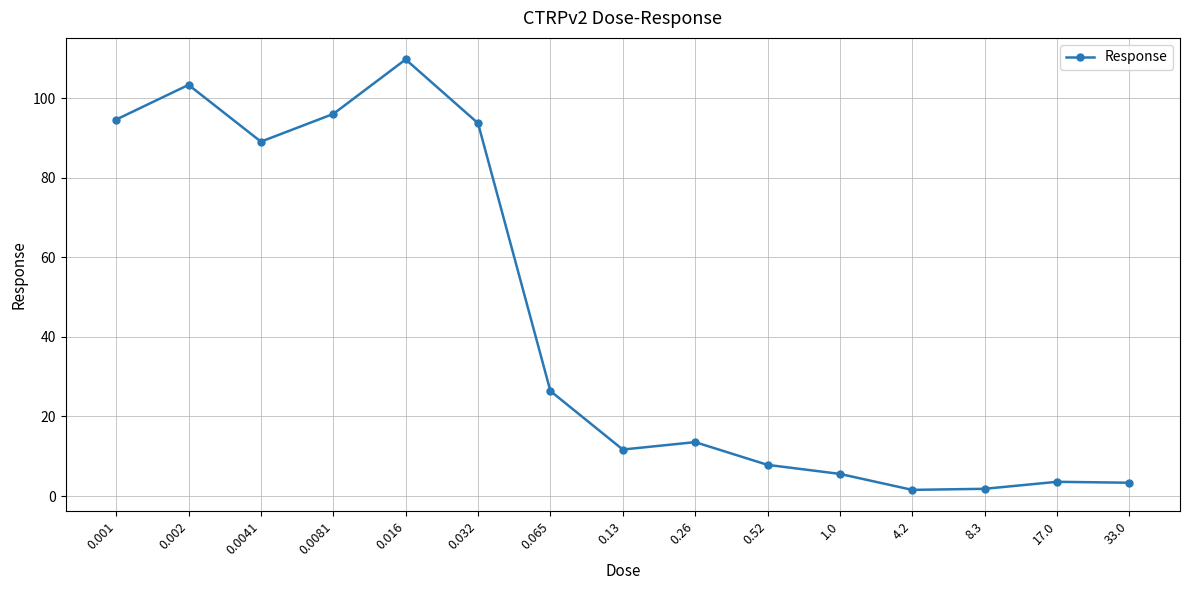

What is the value of the 3rd point from the left?

89.0